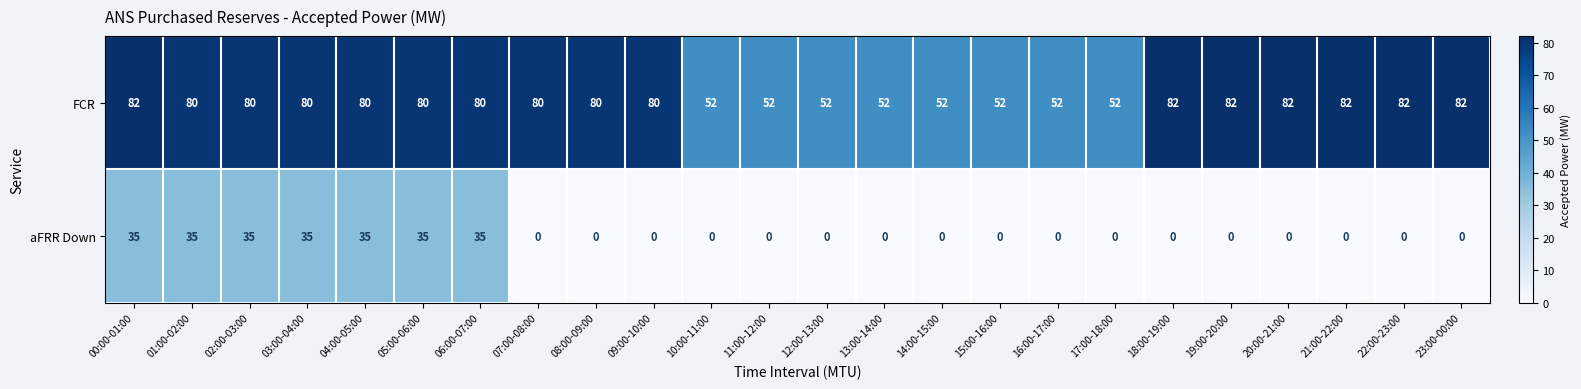

True or false: FCR has a value of 113 at 21:00-22:00.

False